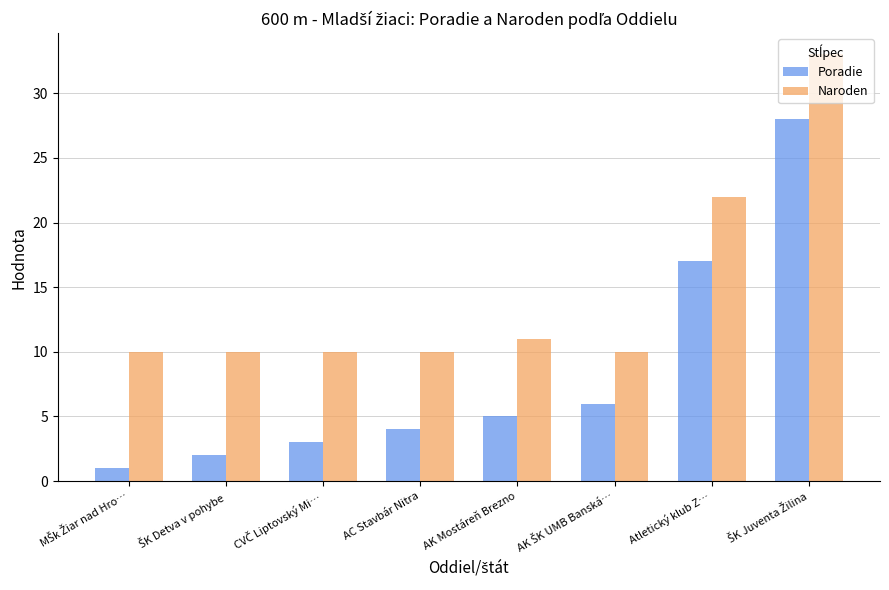

What is the difference between the maximum and second lowest values in the Naroden series?

23